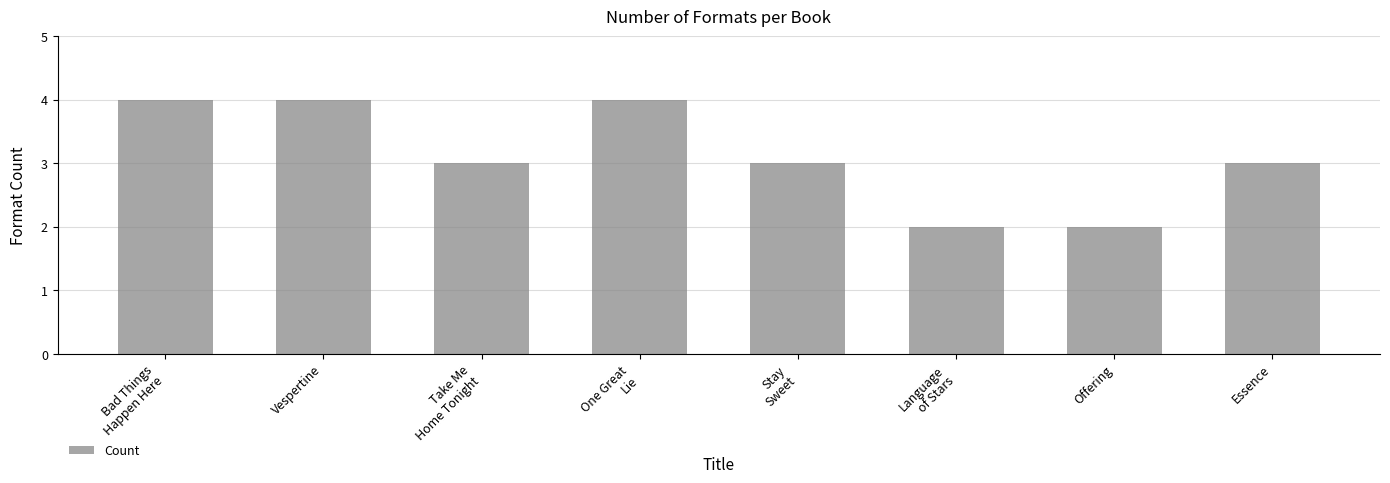

What is the maximum value shown in the chart?

4